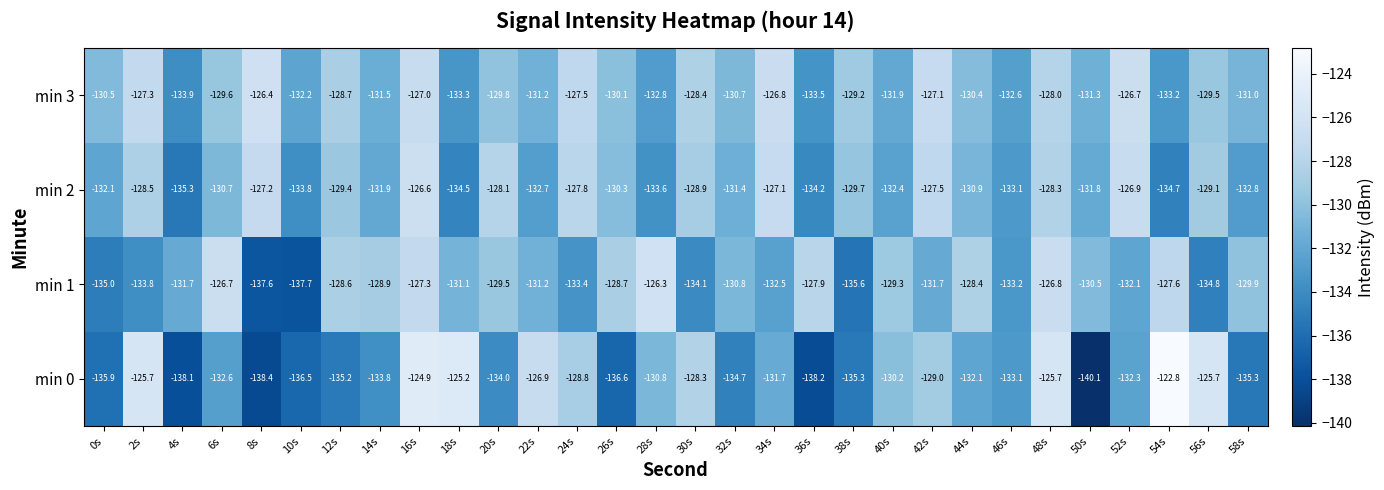

At which label is min 0 closest to -131?

28s